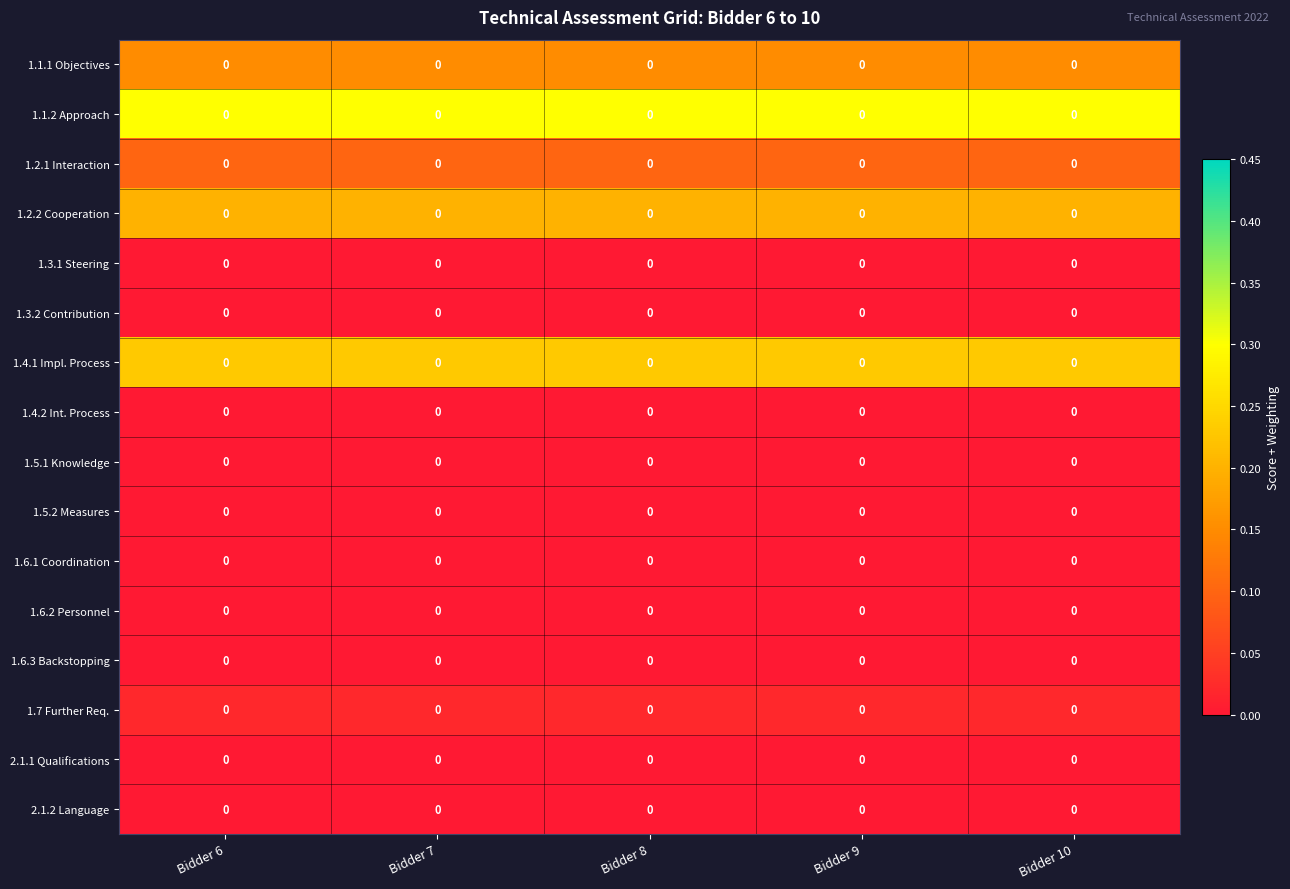

Reading left to right, extract all data points from this chart.

1.1.1 Objectives: Bidder 6=0.0	Bidder 7=0.0	Bidder 8=0.0	Bidder 9=0.0	Bidder 10=0.0
1.1.2 Approach: Bidder 6=0.0	Bidder 7=0.0	Bidder 8=0.0	Bidder 9=0.0	Bidder 10=0.0
1.2.1 Interaction: Bidder 6=0.0	Bidder 7=0.0	Bidder 8=0.0	Bidder 9=0.0	Bidder 10=0.0
1.2.2 Cooperation: Bidder 6=0.0	Bidder 7=0.0	Bidder 8=0.0	Bidder 9=0.0	Bidder 10=0.0
1.3.1 Steering: Bidder 6=0.0	Bidder 7=0.0	Bidder 8=0.0	Bidder 9=0.0	Bidder 10=0.0
1.3.2 Contribution: Bidder 6=0.0	Bidder 7=0.0	Bidder 8=0.0	Bidder 9=0.0	Bidder 10=0.0
1.4.1 Impl. Process: Bidder 6=0.0	Bidder 7=0.0	Bidder 8=0.0	Bidder 9=0.0	Bidder 10=0.0
1.4.2 Int. Process: Bidder 6=0.0	Bidder 7=0.0	Bidder 8=0.0	Bidder 9=0.0	Bidder 10=0.0
1.5.1 Knowledge: Bidder 6=0.0	Bidder 7=0.0	Bidder 8=0.0	Bidder 9=0.0	Bidder 10=0.0
1.5.2 Measures: Bidder 6=0.0	Bidder 7=0.0	Bidder 8=0.0	Bidder 9=0.0	Bidder 10=0.0
1.6.1 Coordination: Bidder 6=0.0	Bidder 7=0.0	Bidder 8=0.0	Bidder 9=0.0	Bidder 10=0.0
1.6.2 Personnel: Bidder 6=0.0	Bidder 7=0.0	Bidder 8=0.0	Bidder 9=0.0	Bidder 10=0.0
1.6.3 Backstopping: Bidder 6=0.0	Bidder 7=0.0	Bidder 8=0.0	Bidder 9=0.0	Bidder 10=0.0
1.7 Further Req.: Bidder 6=0.0	Bidder 7=0.0	Bidder 8=0.0	Bidder 9=0.0	Bidder 10=0.0
2.1.1 Qualifications: Bidder 6=0.0	Bidder 7=0.0	Bidder 8=0.0	Bidder 9=0.0	Bidder 10=0.0
2.1.2 Language: Bidder 6=0.0	Bidder 7=0.0	Bidder 8=0.0	Bidder 9=0.0	Bidder 10=0.0